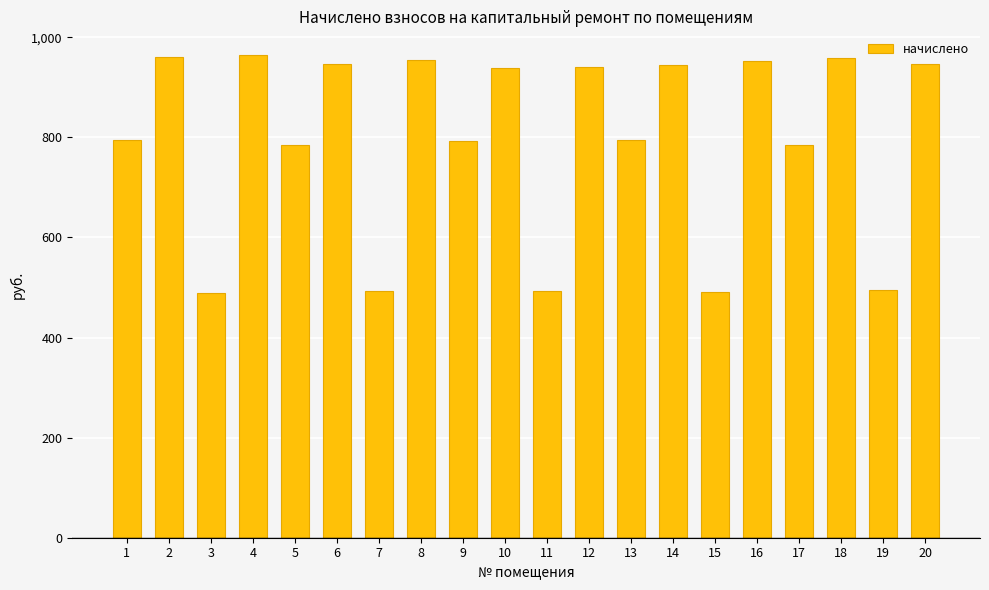

What is the minimum value shown in the chart?

489.7